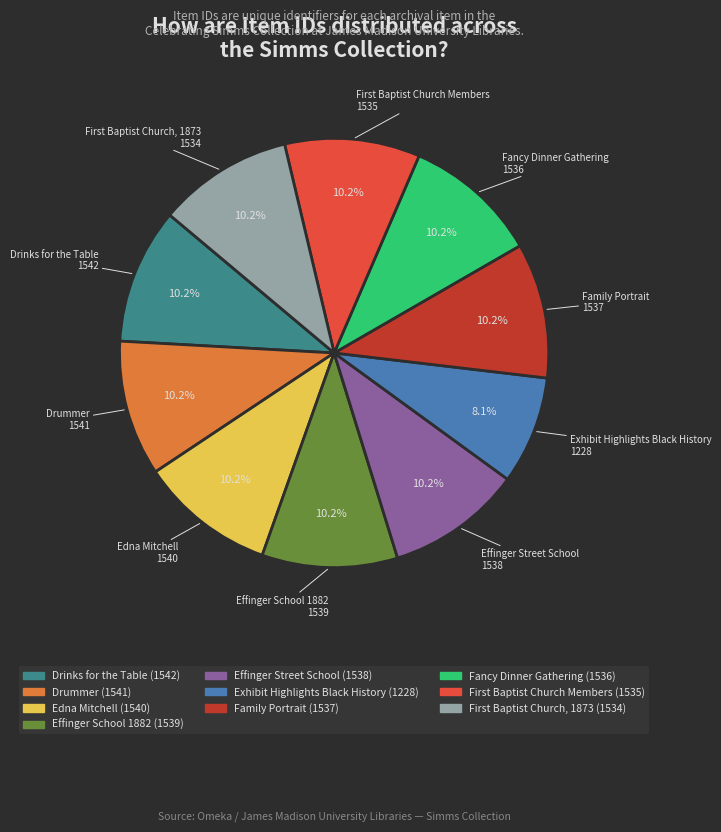

Approximately how many times larger is the value at Effinger School 1882 compared to Effinger Street School?

1.0